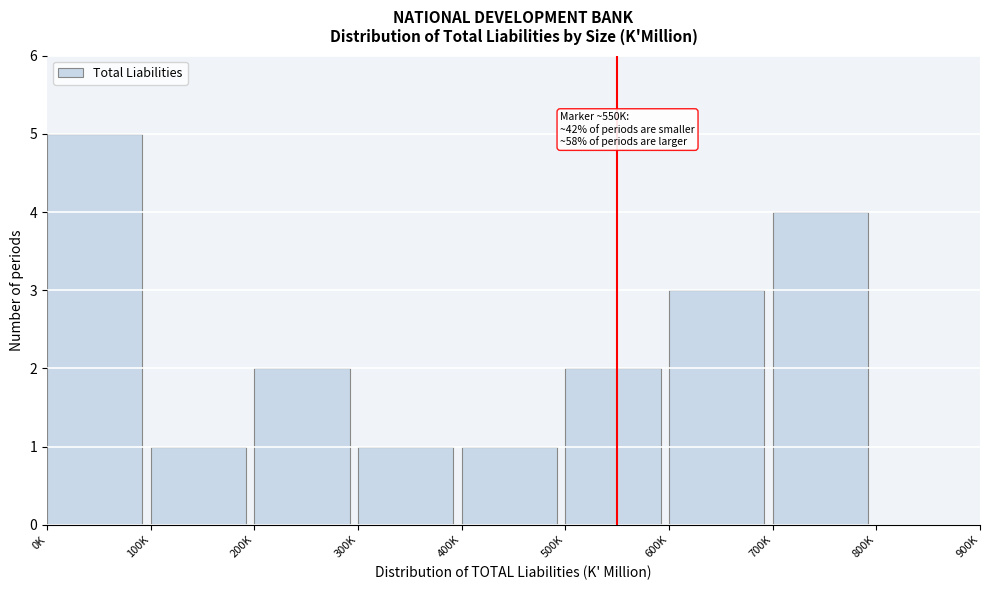

Reading left to right, list all the values displayed in this chart.

0K=5	100K=1	200K=2	300K=1	400K=1	500K=2	600K=3	700K=4	800K=0